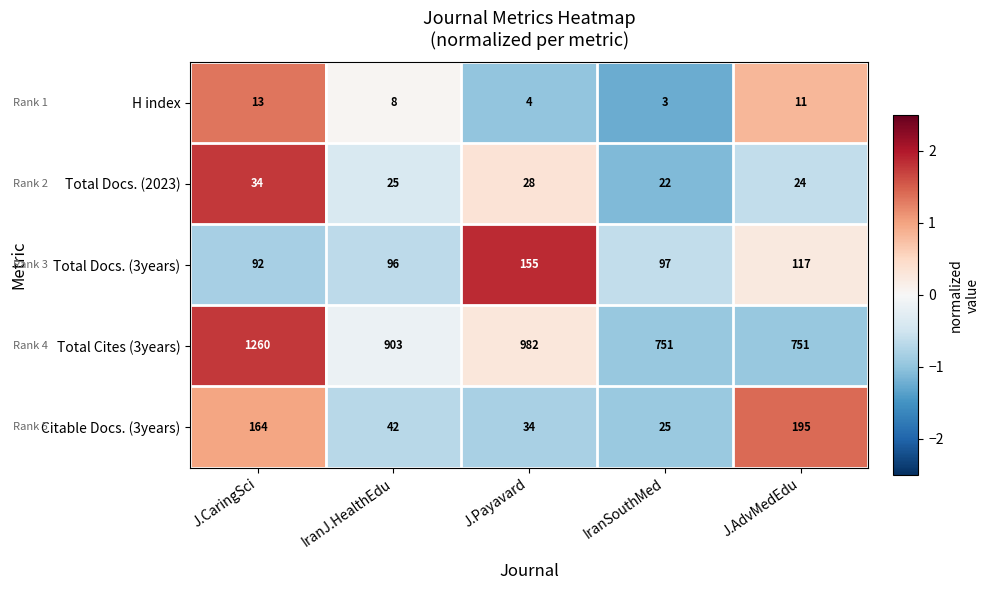

Is it true that Total Docs. (2023) equals 28 at J.Payavard?

True